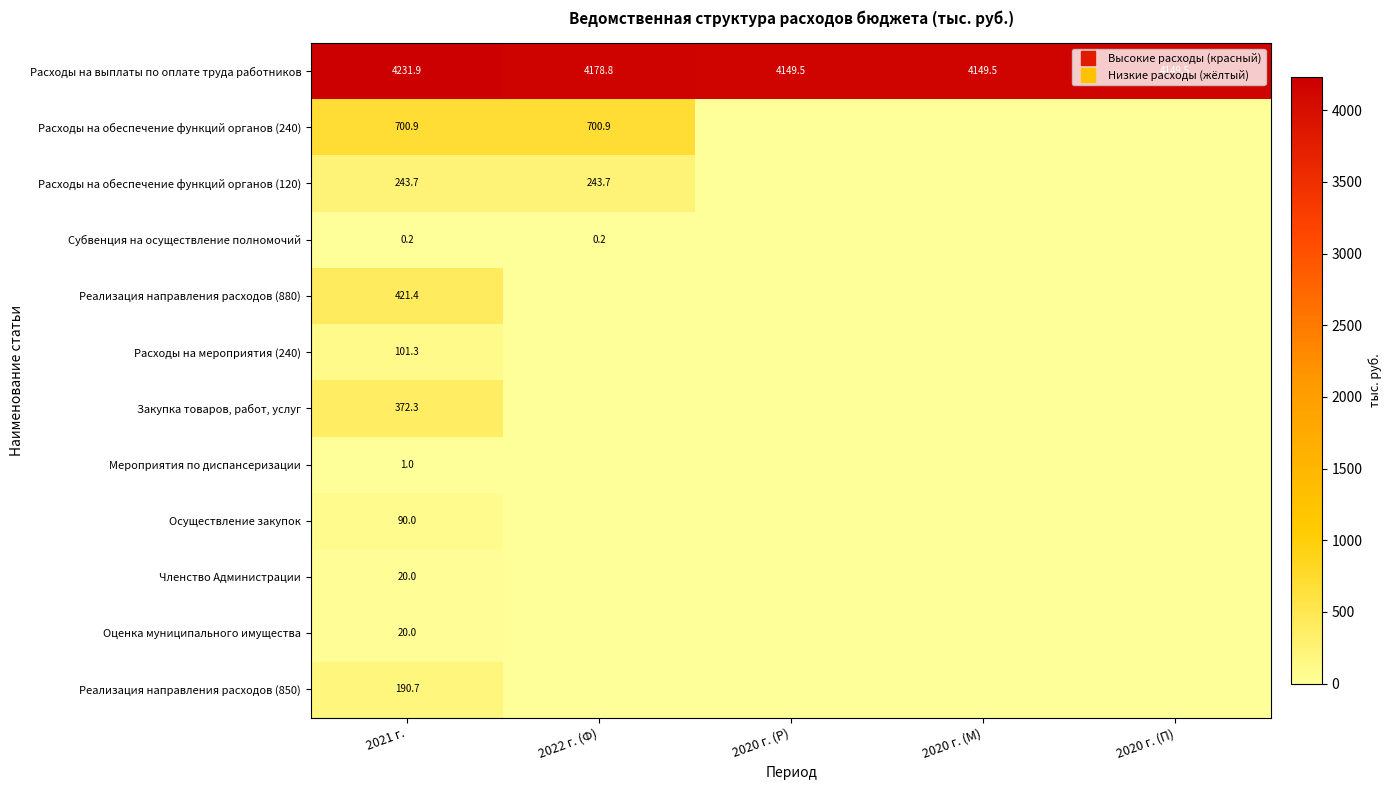

Which has a higher value, 2022 г. (Ф) or 2020 г. (Р)?

2022 г. (Ф)